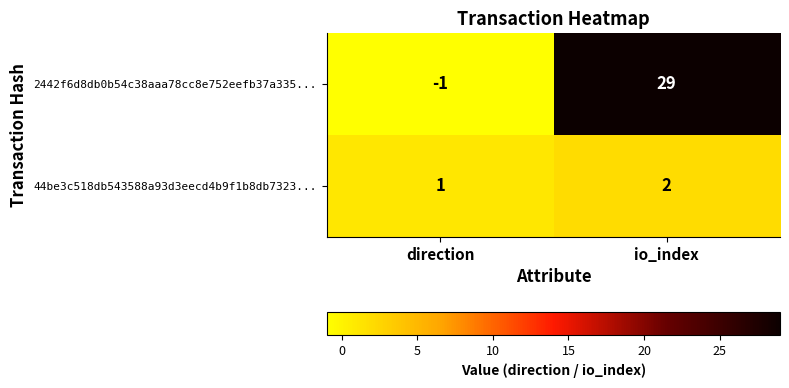

What is the total value across all series at io_index?

31